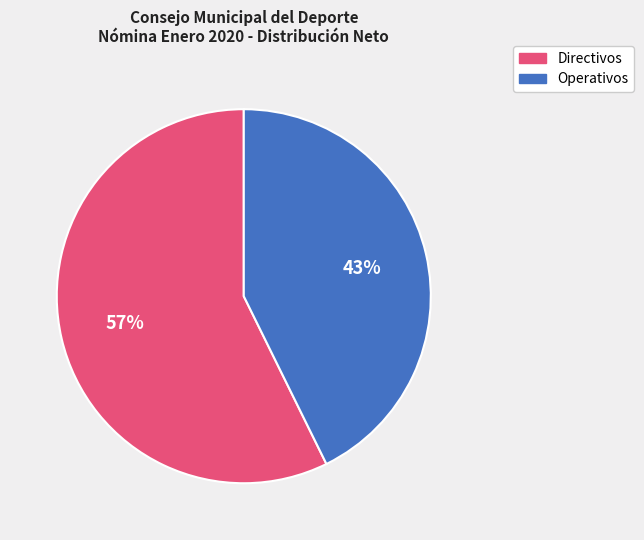

To the nearest percent, what is the combined percentage of Operativos and Directivos?

100%